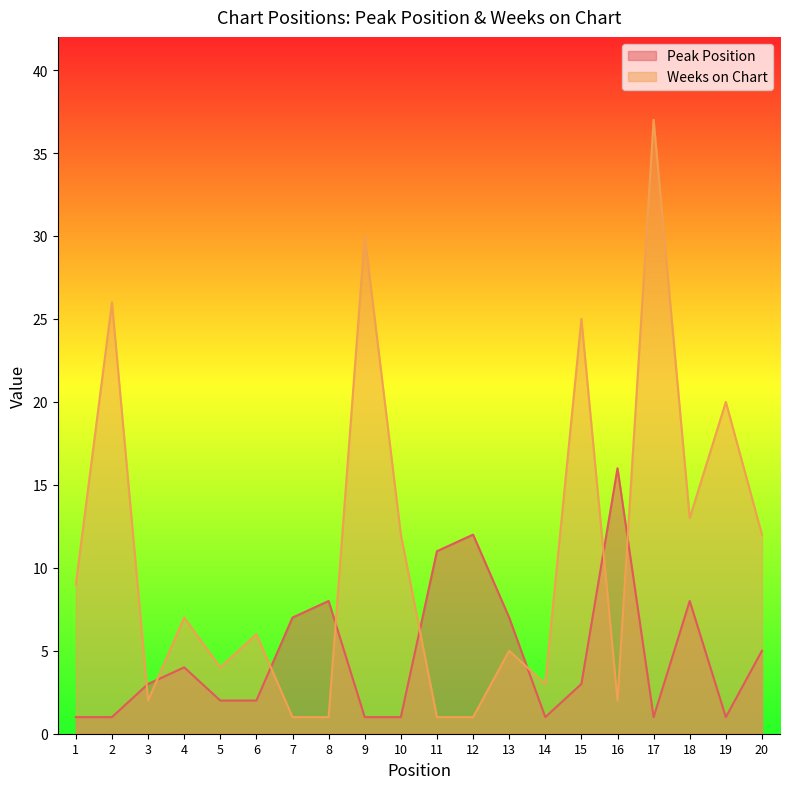

What is the value of the Peak Position point at the 3rd from the left?

3